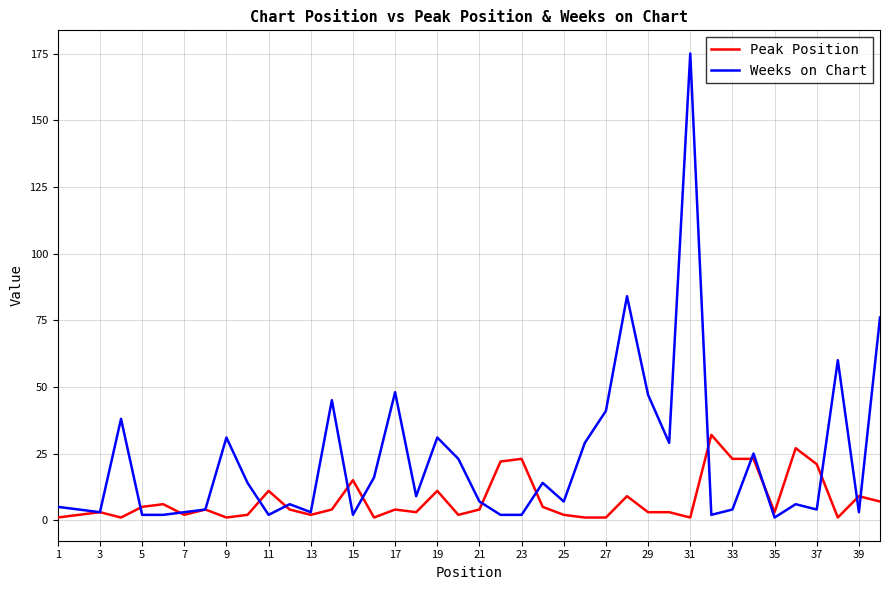

Which series has the largest range (max minus min)?

Weeks on Chart